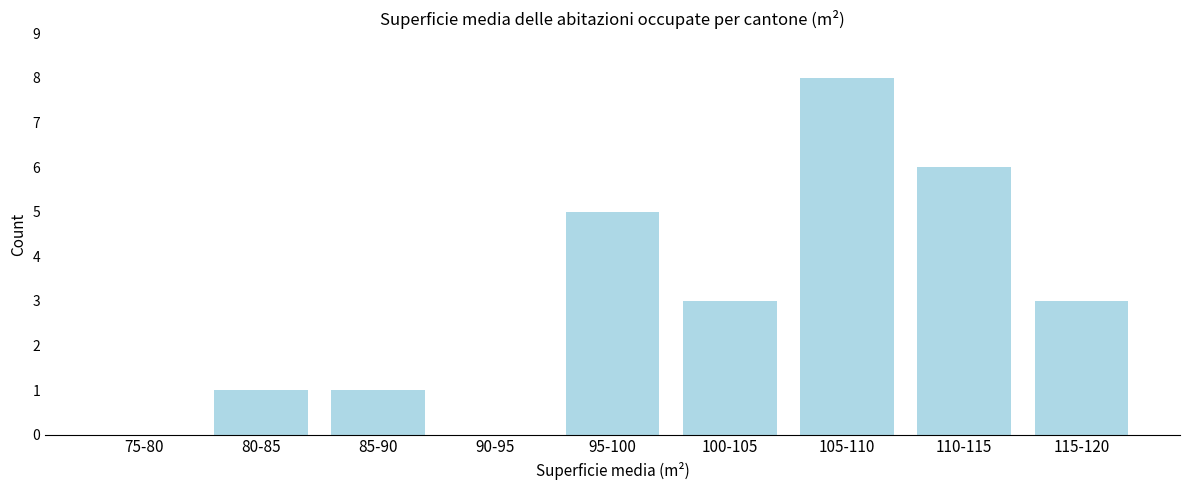

Reading right to left, what are all the values shown in this chart?

115-120=3	110-115=6	105-110=8	100-105=3	95-100=5	90-95=0	85-90=1	80-85=1	75-80=0